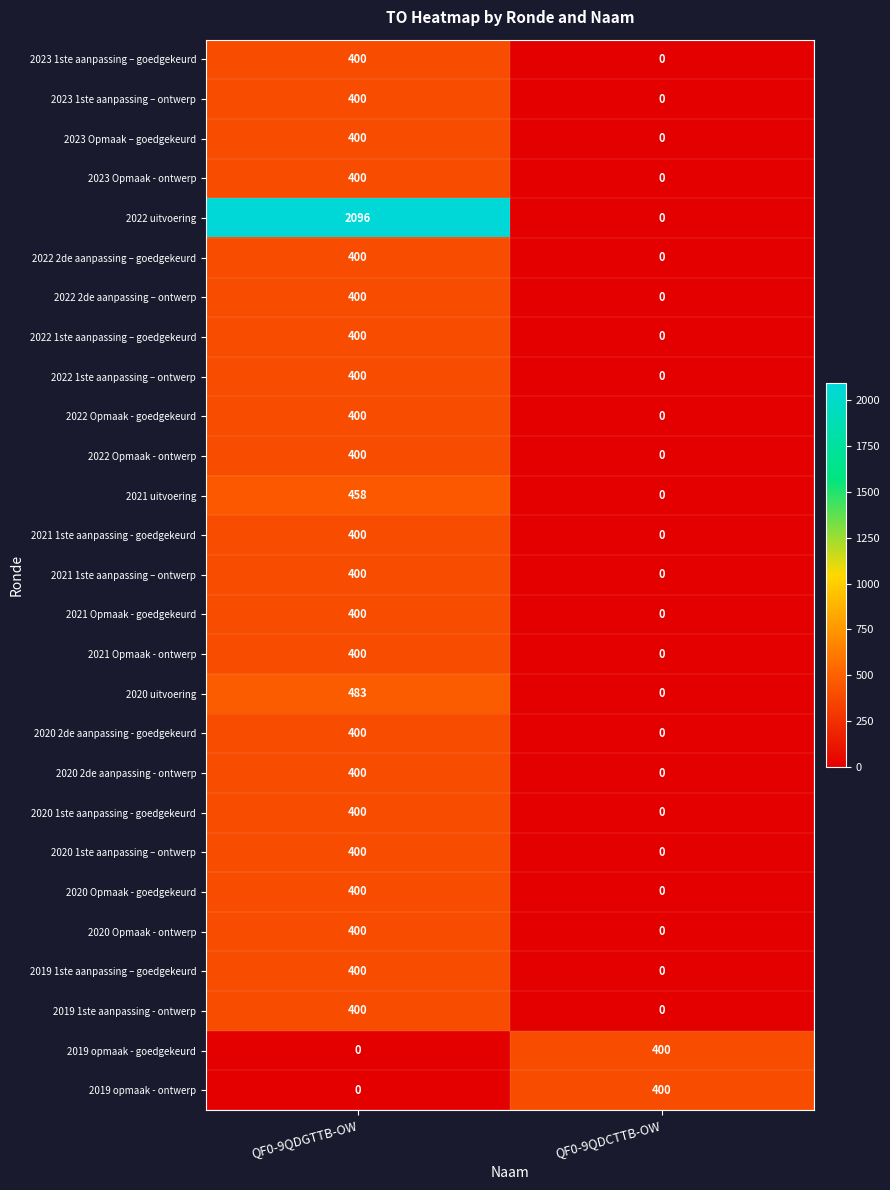

Rank the categories by 2019 1ste aanpassing - ontwerp value from highest to lowest.

QF0-9QDGTTB-OW, QF0-9QDCTTB-OW